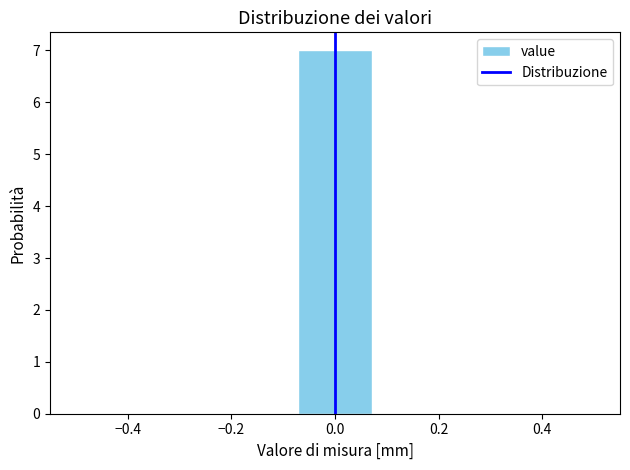

Reading left to right, transcribe this chart: for each bar, give the range it covers on the x-axis and its height. Neither the bar edges nor the heights are printed on the chart, so give them approximately, as read against the axes.

-0.50 to -0.36: 0
-0.36 to -0.22: 0
-0.22 to -0.08: 0
-0.08 to 0.08: 7
0.08 to 0.22: 0
0.22 to 0.36: 0
0.36 to 0.50: 0